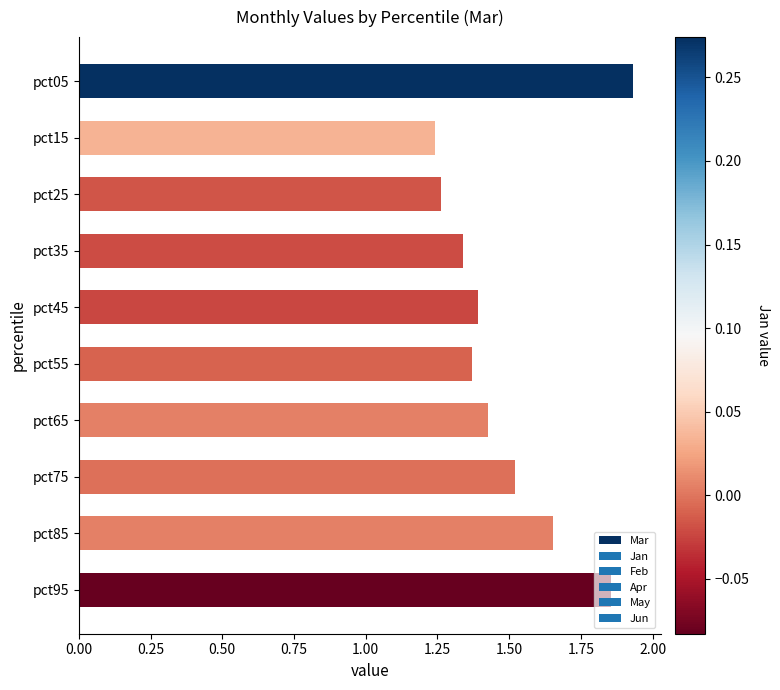

List the labels in order of value, largest first.

pct05, pct95, pct85, pct75, pct65, pct45, pct55, pct35, pct25, pct15